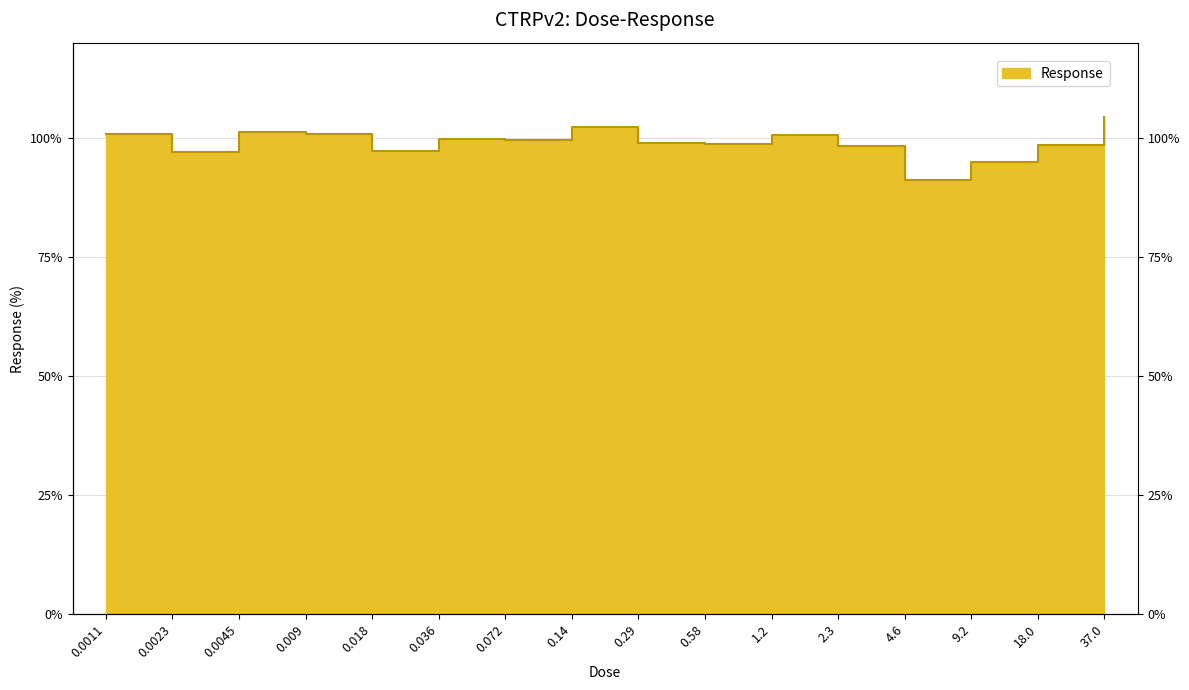

Reading left to right, extract all data points from this chart.

0.0011=100.9	0.0023=97.2	0.0045=101.3	0.009=100.8	0.018=97.3	0.036=99.8	0.072=99.7	0.14=102.3	0.29=99.0	0.58=98.7	1.2=100.7	2.3=98.4	4.6=91.1	9.2=94.9	18.0=98.4	37.0=104.4